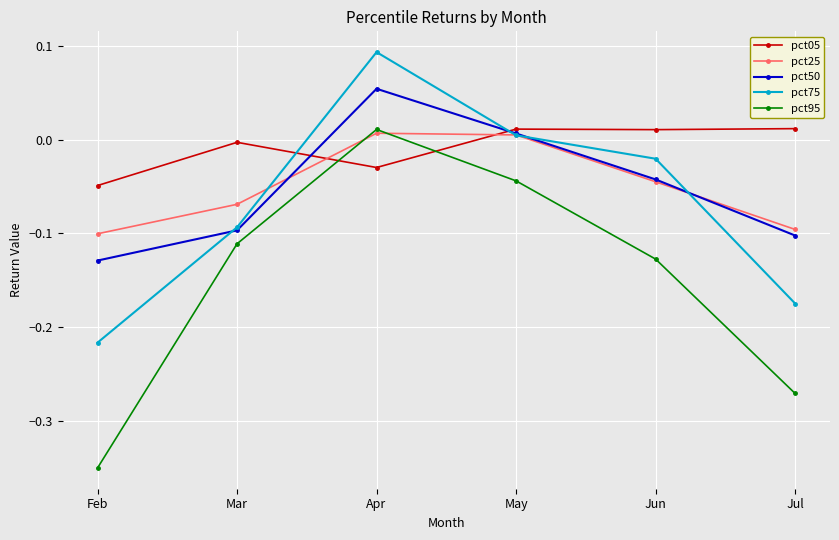

At which label does pct50 reach its minimum?

Feb